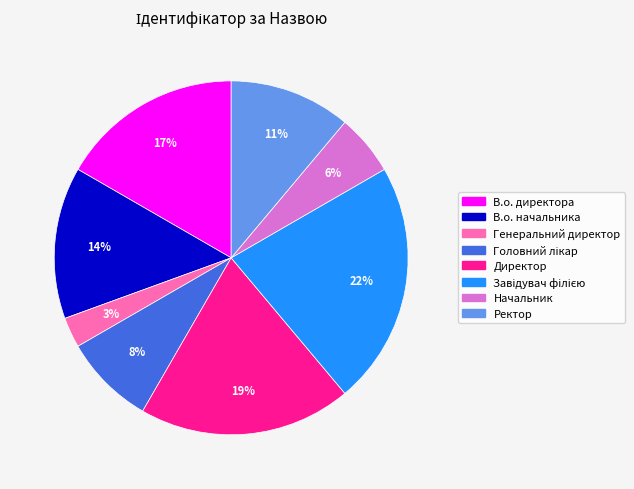

Does В.о. директора represent more than half of the total?

No